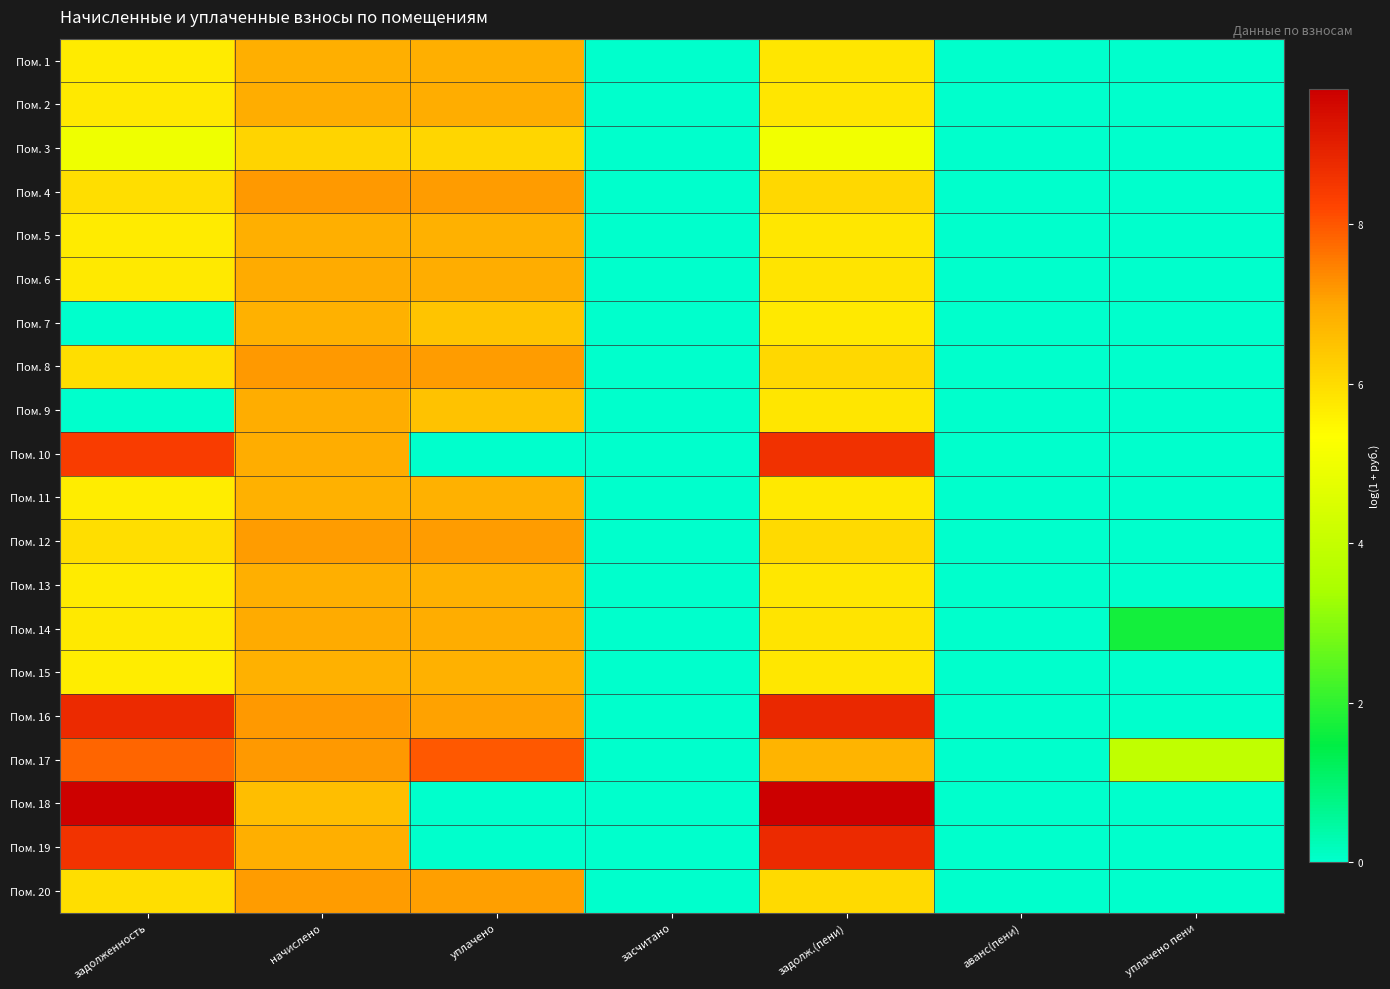

What is the total value across all series at уплачено пени?

5.6